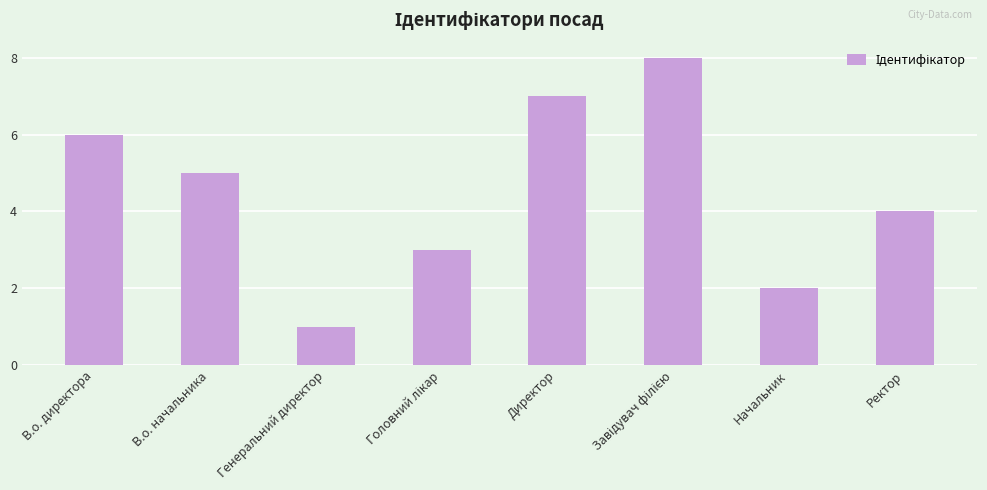

Reading left to right, extract all data points from this chart.

6	5	1	3	7	8	2	4